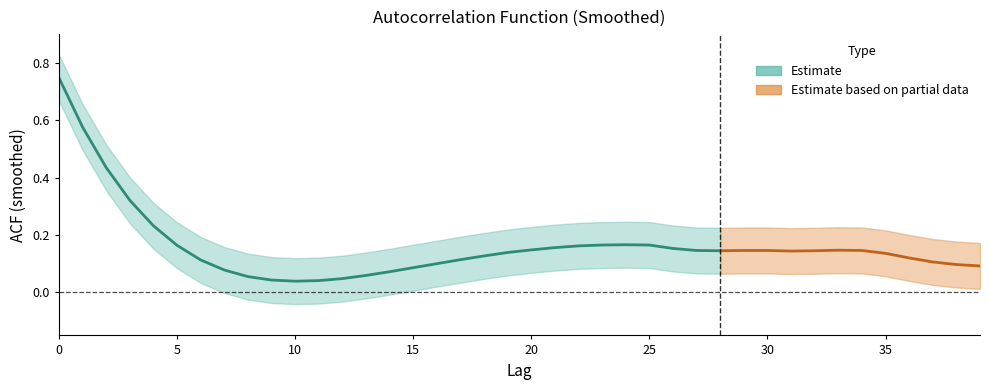

How many categories are shown in the chart?

40